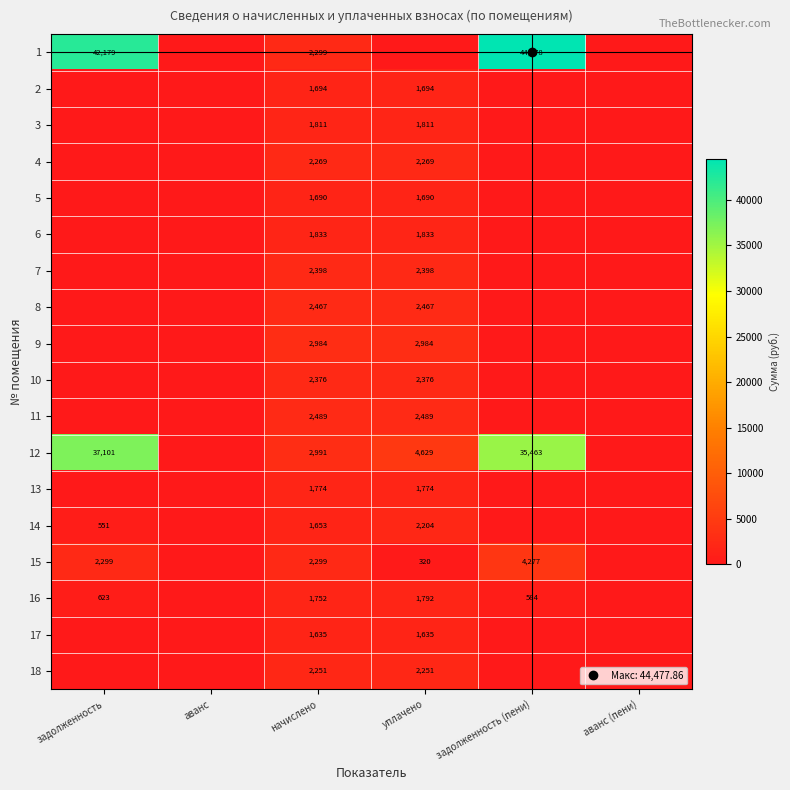

The value of 8 at аванс is -1443.8. True or false?

False